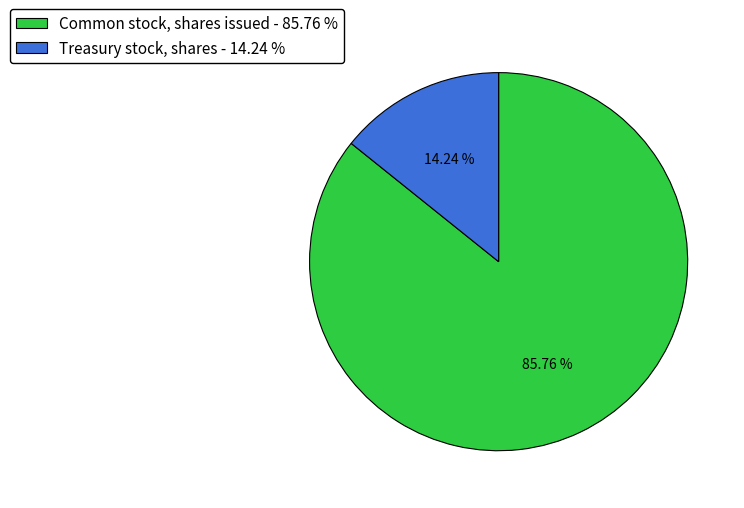

Does any single category account for the majority?

Yes